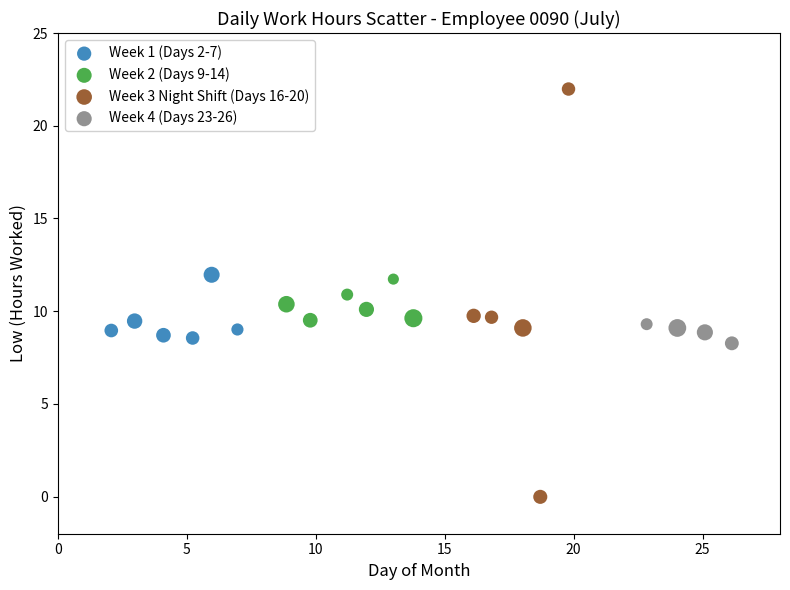

Which series has the widest spread of Y values?

Week 3 Night Shift (Days 16-20)